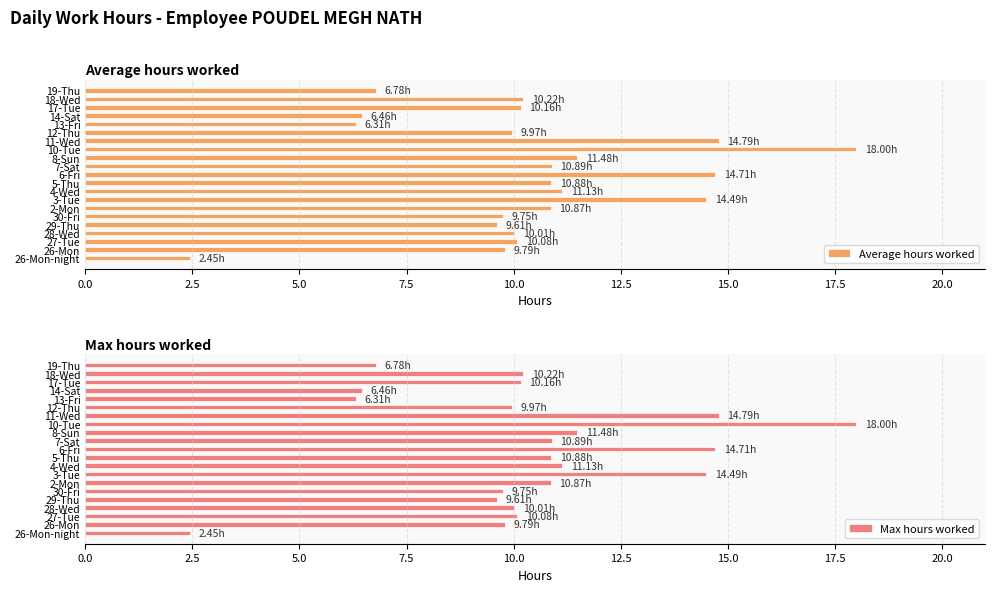

Reading right to left, what are all the values shown in this chart?

Average hours worked: 6.8	10.2	10.2	6.5	6.3	10.0	14.8	18.0	11.5	10.9	14.7	10.9	11.1	14.5	10.9	9.8	9.6	10.0	10.1	9.8	2.5
Max hours worked: 6.8	10.2	10.2	6.5	6.3	10.0	14.8	18.0	11.5	10.9	14.7	10.9	11.1	14.5	10.9	9.8	9.6	10.0	10.1	9.8	2.5